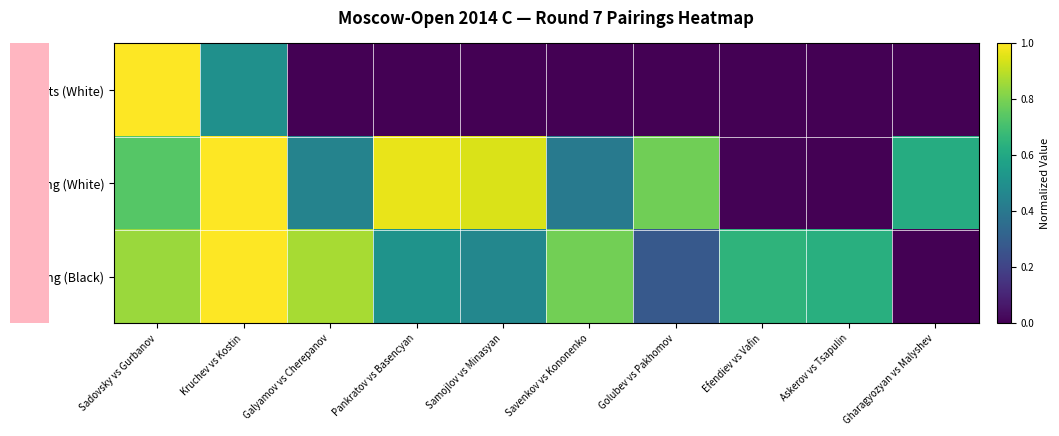

Between Savenkov vs Kononenko and Askerov vs Tsapulin, which series saw the biggest shift?

Rating (White)